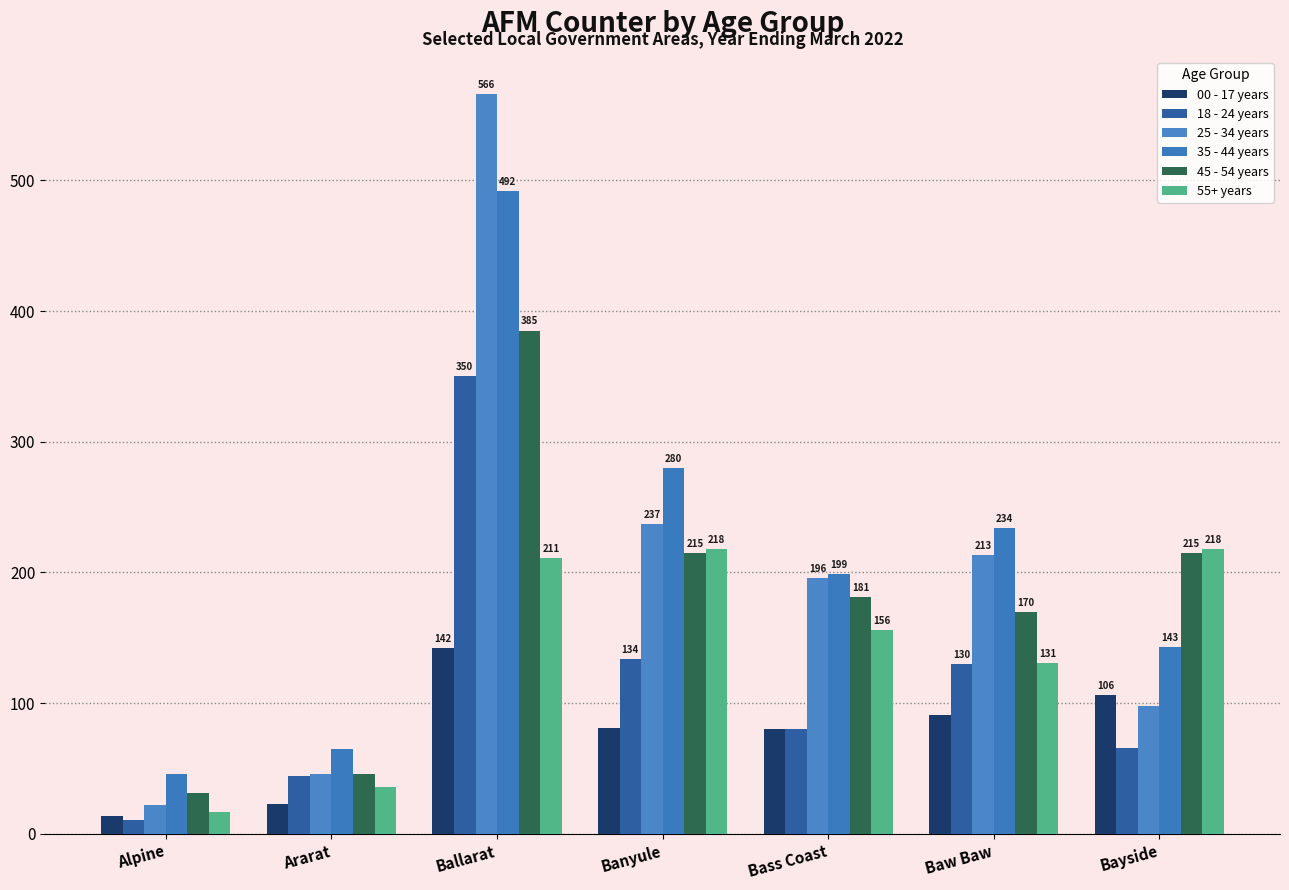

At how many categories does at least one series exceed 439?

1